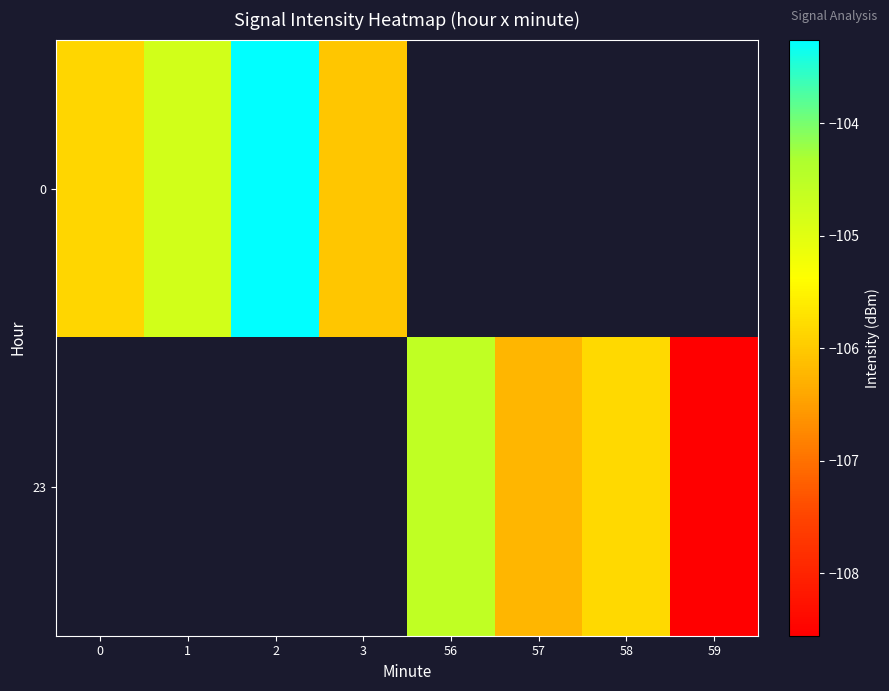

True or false: row_0 has a value of -150.1 at 3.

False